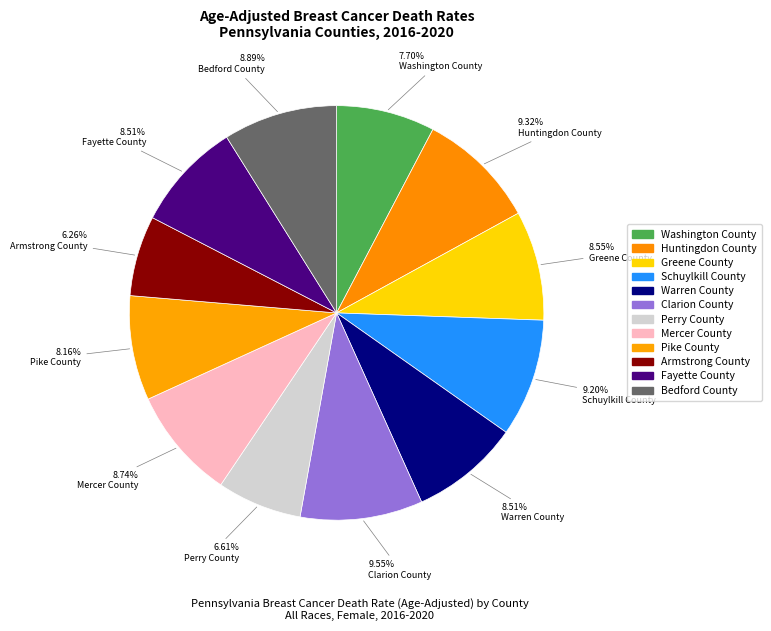

What percentage do Warren County and Armstrong County together represent?

14.8%